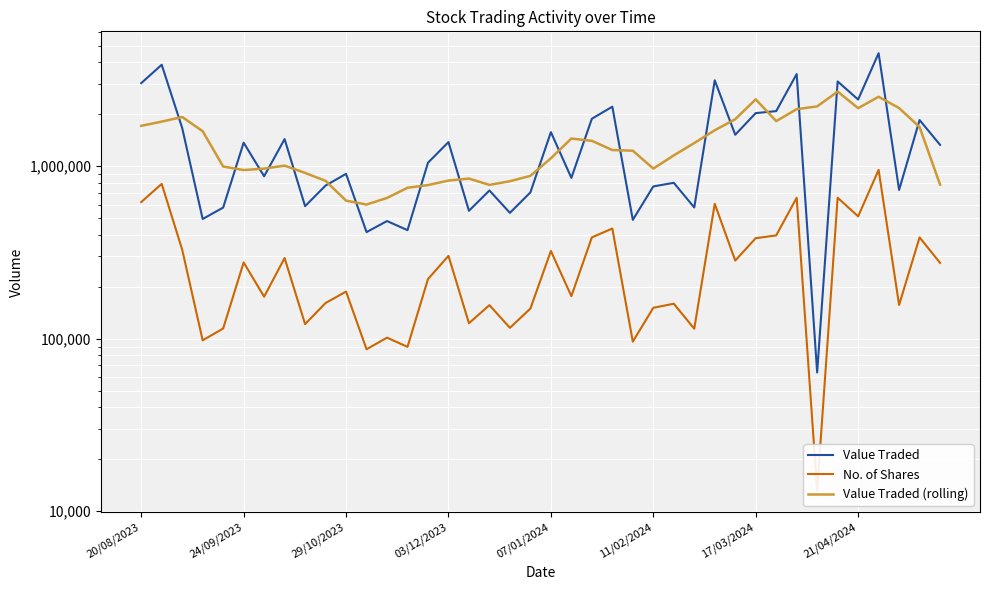

What is the difference between the maximum and minimum values in the Value Traded (rolling) series?

2111103.4